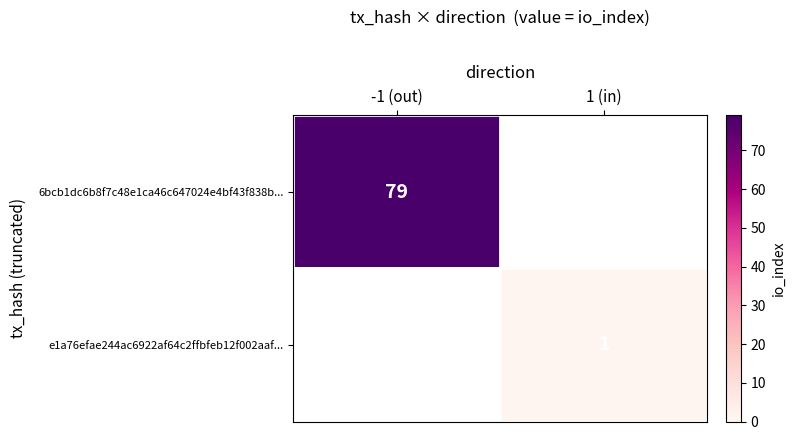

Count the number of data series in this chart.

2